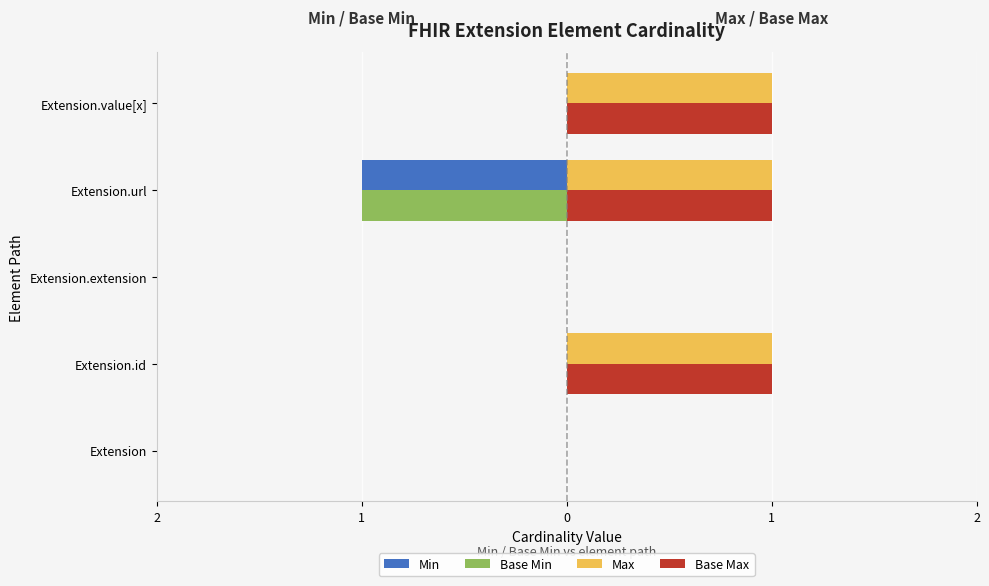

What are all the series names shown in the legend?

Min, Base Min, Max, Base Max